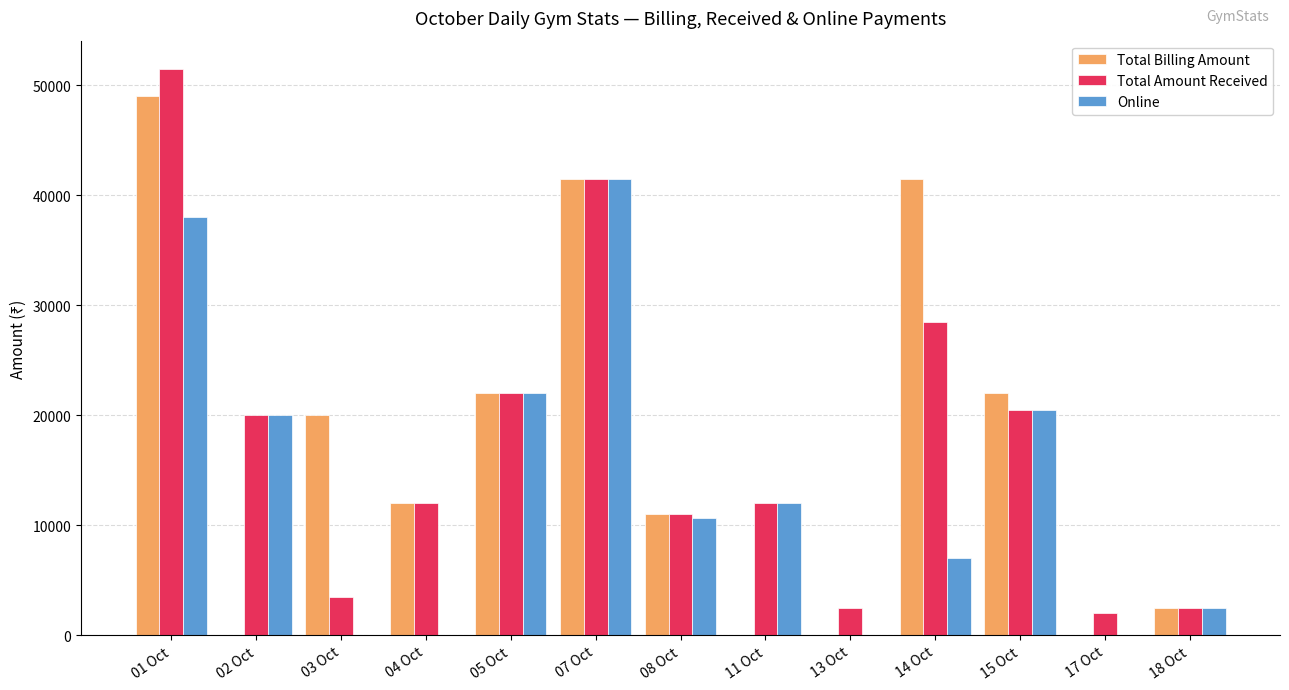

Which category has the highest value across all series?

01 Oct